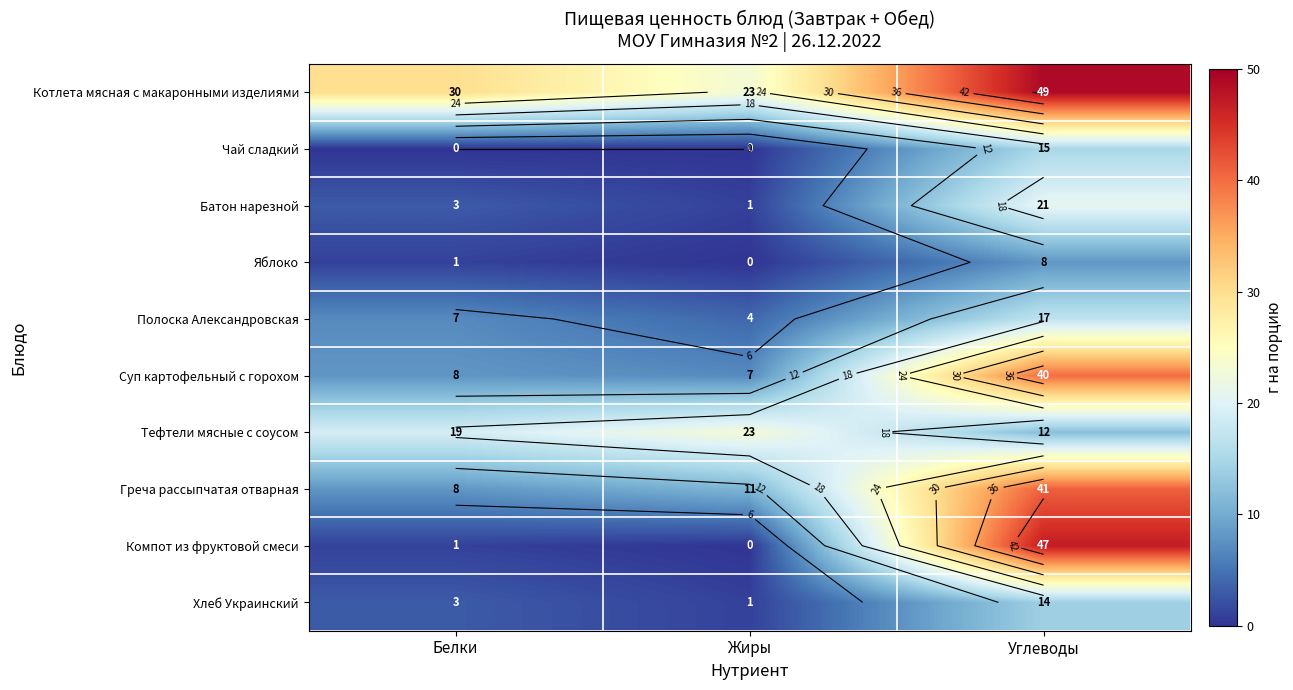

What is the sum of all Батон нарезной values?

25